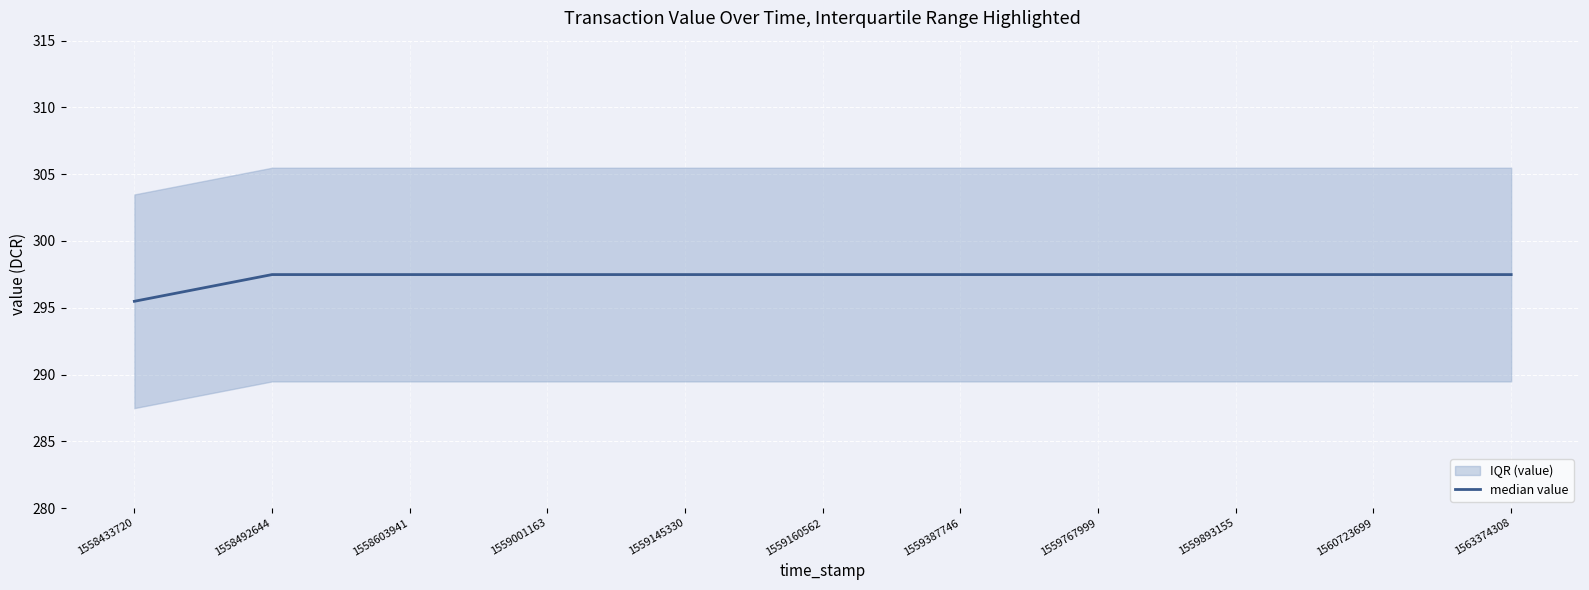

Reading left to right, extract all data points from this chart.

295.5	297.5	297.5	297.5	297.5	297.5	297.5	297.5	297.5	297.5	297.5